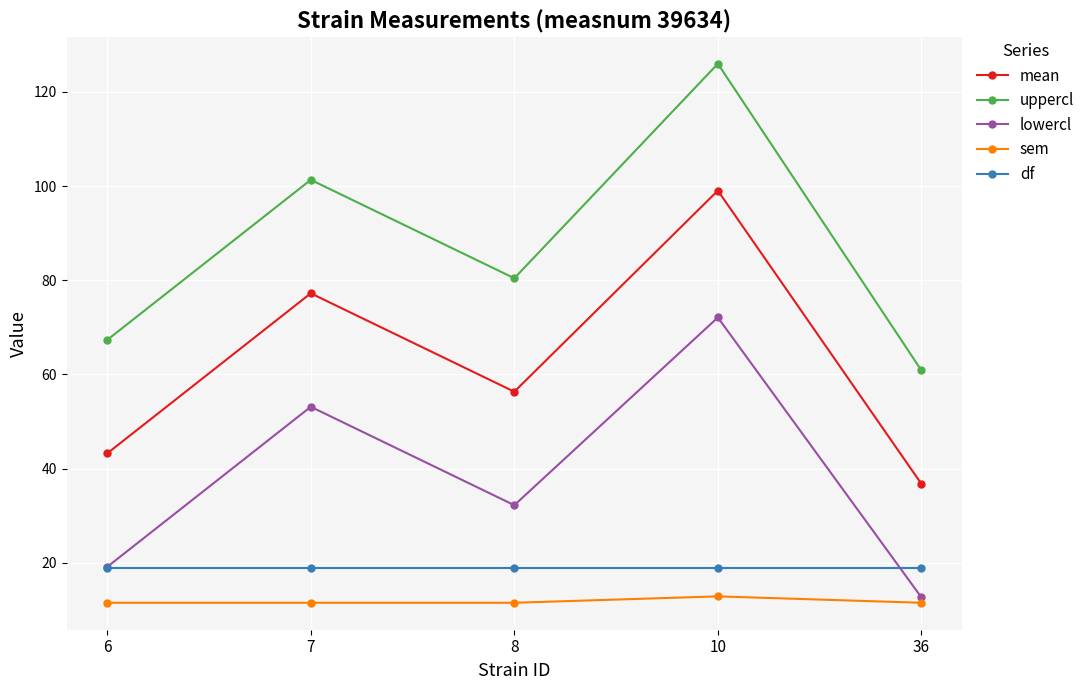

Is the value of sem at 7 greater than the value of lowercl at 10?

No